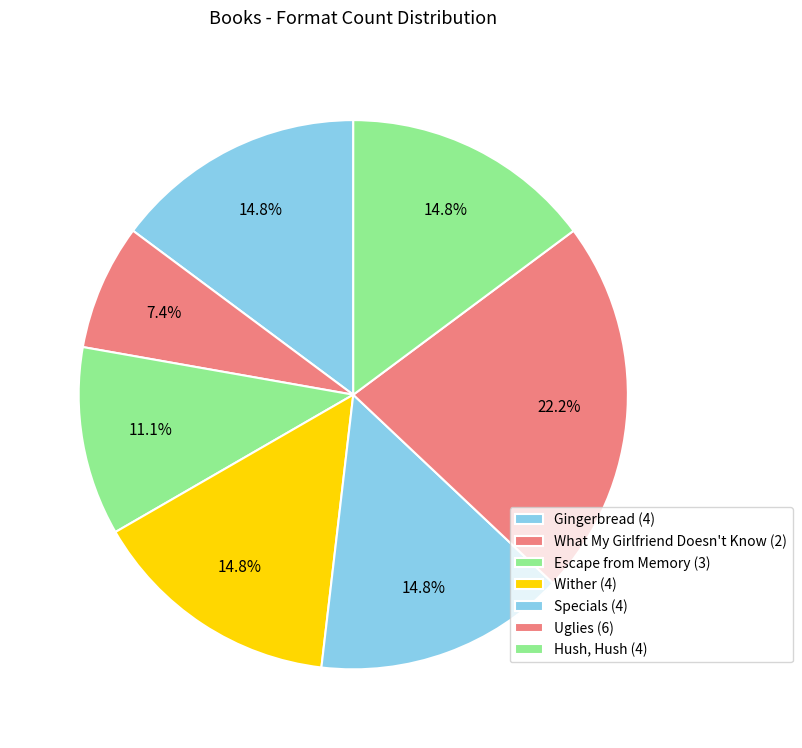

Count the number of slices in the pie.

7